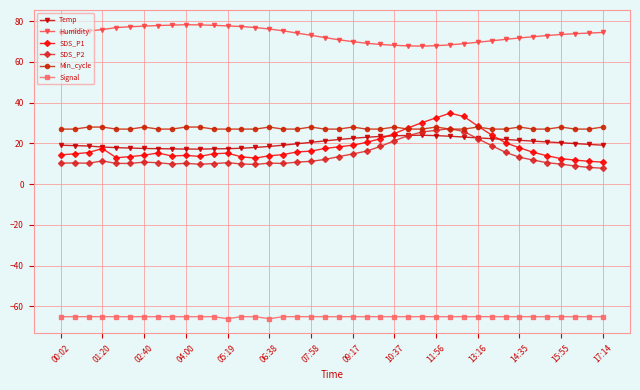

What is the minimum value for Min_cycle?

27.0